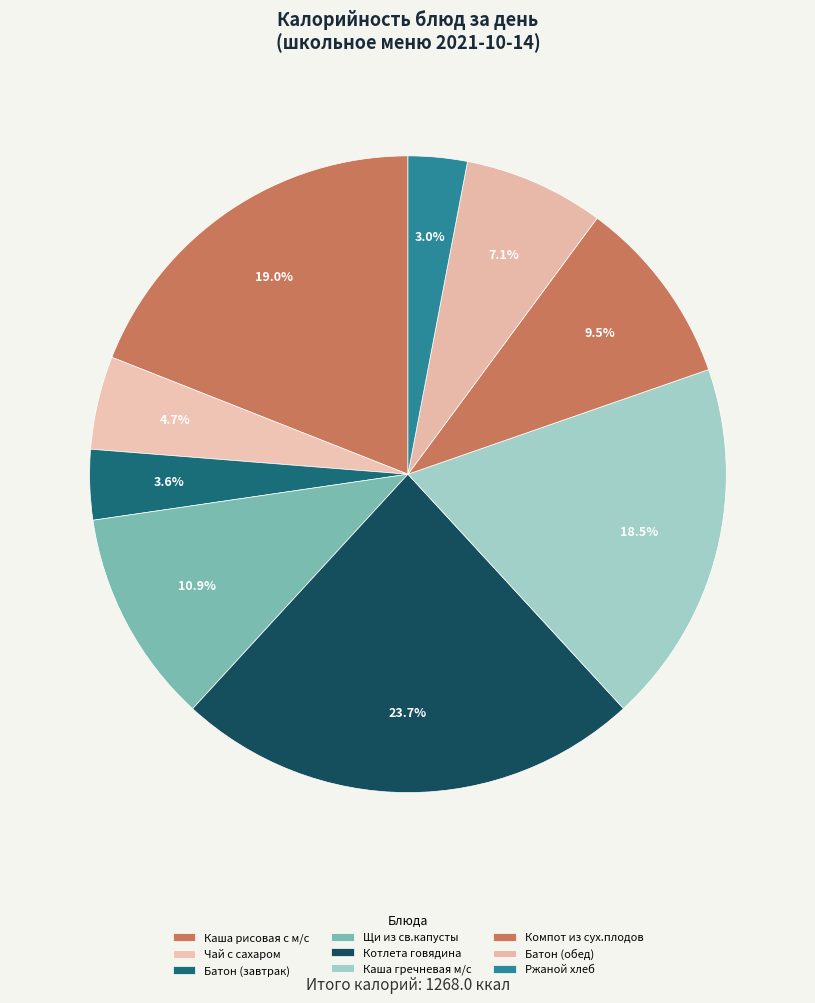

How many slices are in this pie chart?

9